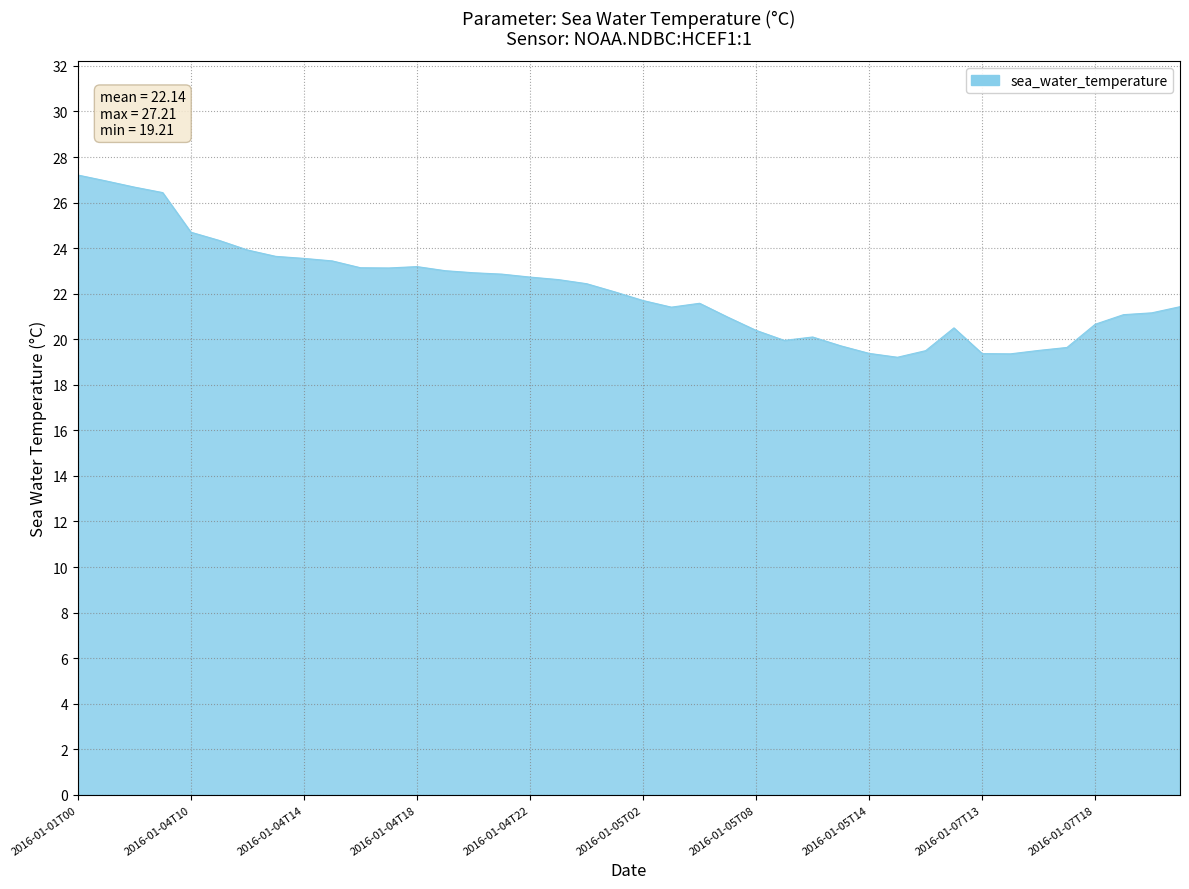

What is the greatest value displayed?

27.2